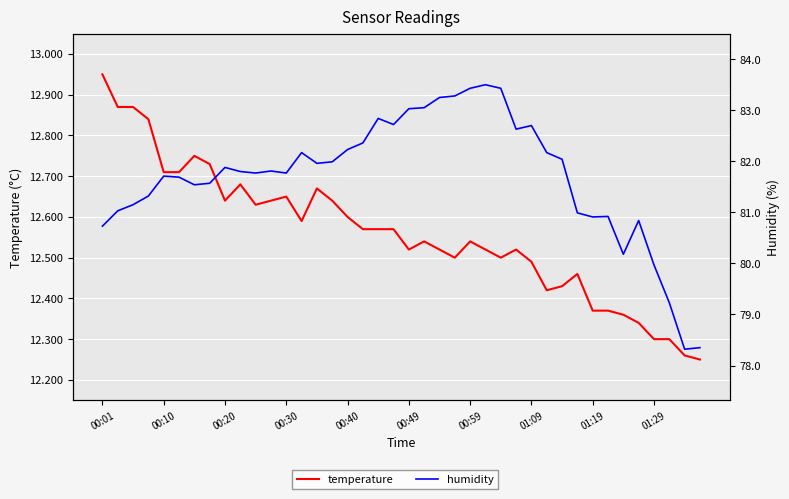

What is the average value of the temperature series?

12.6